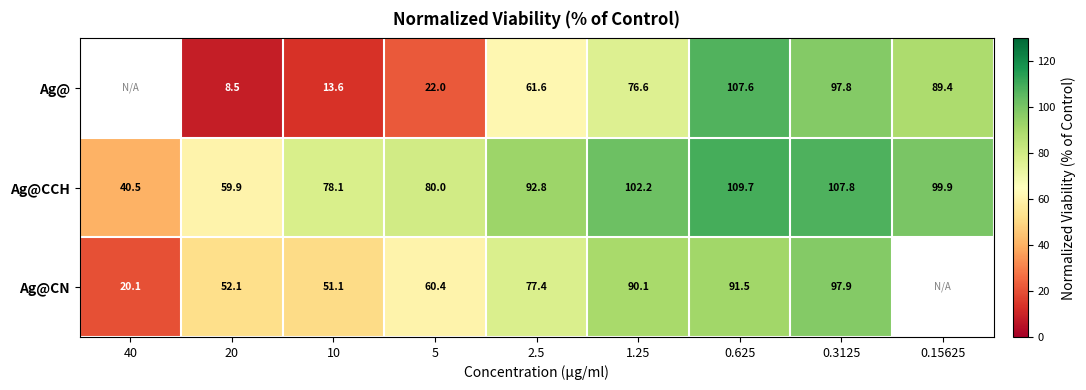

What is the maximum value shown in the chart?

109.7